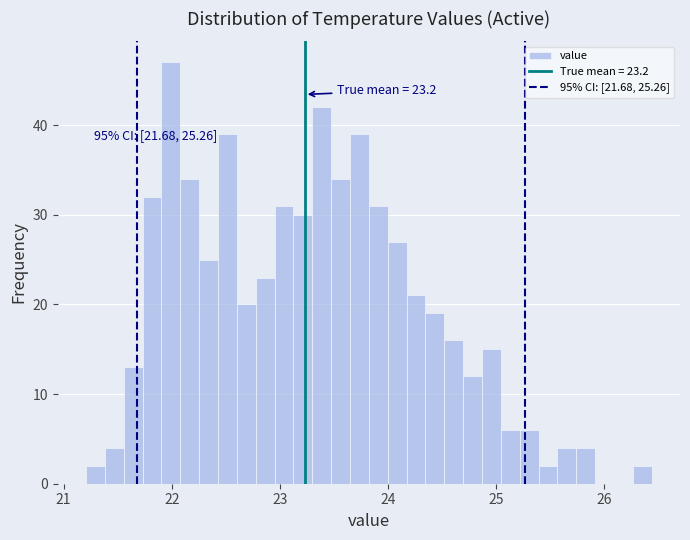

Around what value on the x-axis is the tallest bar? Give the approximate position of its centre, as read against the axis.

22.0